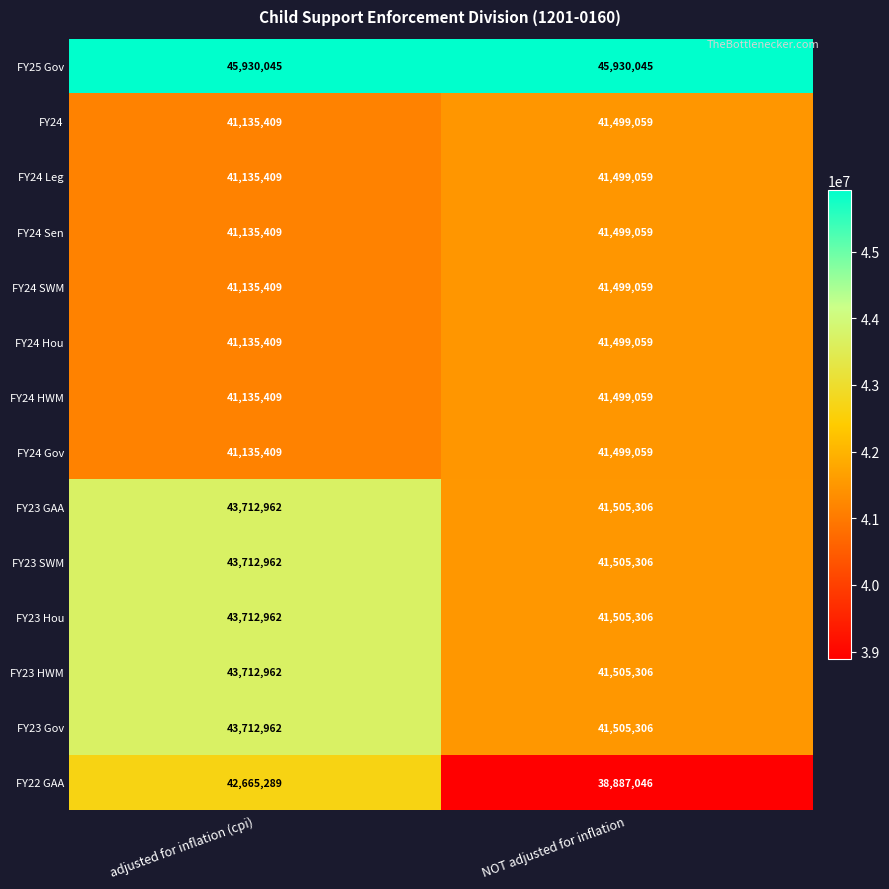

Reading right to left, what are all the values shown in this chart?

FY25 Gov: 45930045	45930045
FY24: 41499059	41135409
FY24 Leg: 41499059	41135409
FY24 Sen: 41499059	41135409
FY24 SWM: 41499059	41135409
FY24 Hou: 41499059	41135409
FY24 HWM: 41499059	41135409
FY24 Gov: 41499059	41135409
FY23 GAA: 41505306	43712962
FY23 SWM: 41505306	43712962
FY23 Hou: 41505306	43712962
FY23 HWM: 41505306	43712962
FY23 Gov: 41505306	43712962
FY22 GAA: 38887046	42665289